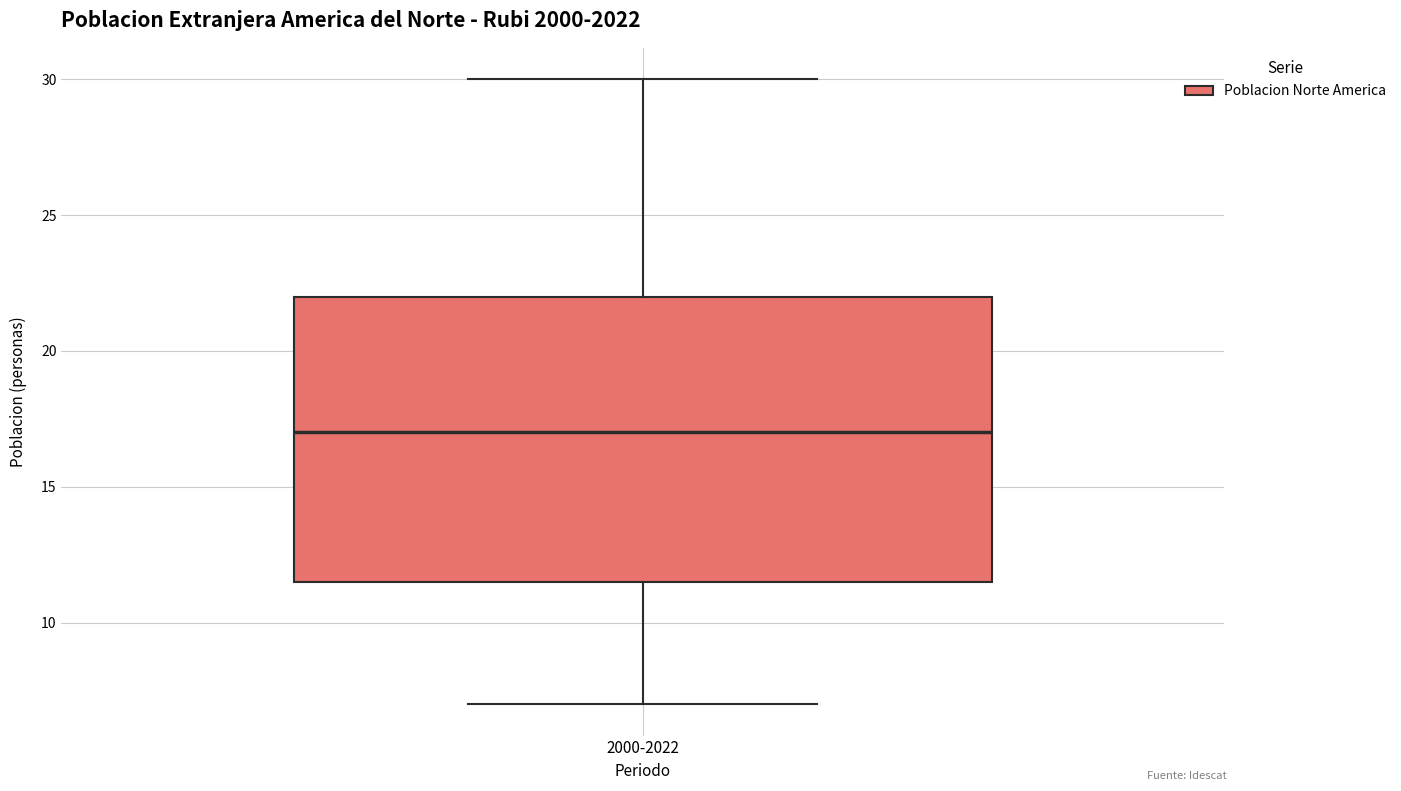

Read this box plot against the y-axis: the position of the median line, the range covered by the box, and the ends of both whiskers. The values are not printed on the chart, so give them approximately, as read against the axis.

median 17.0, box 11.5 to 22.0, whiskers 7.0 to 30.0